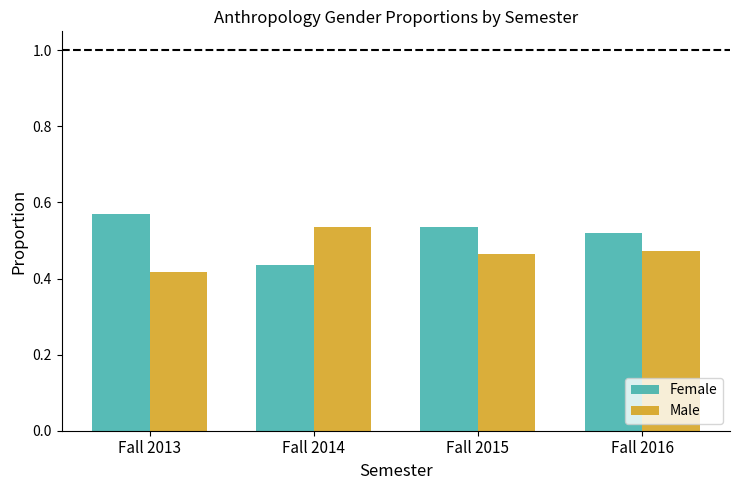

Where is Male nearest to the value 0?

Fall 2013